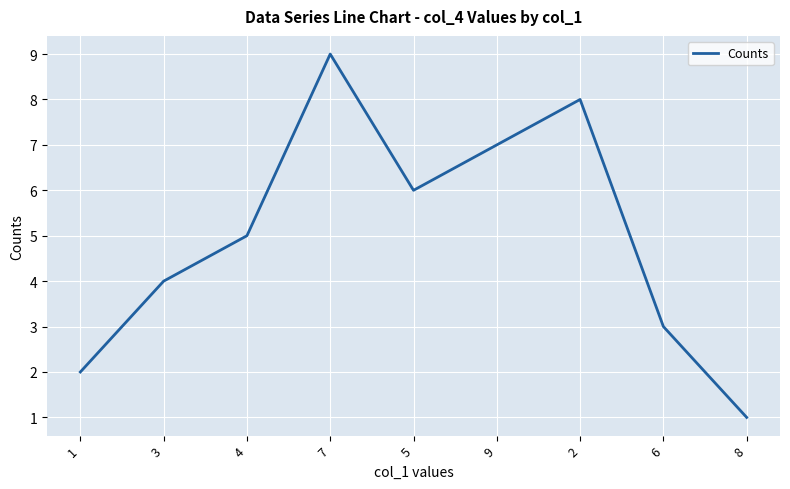

Between 6 and 9, which is larger?

9